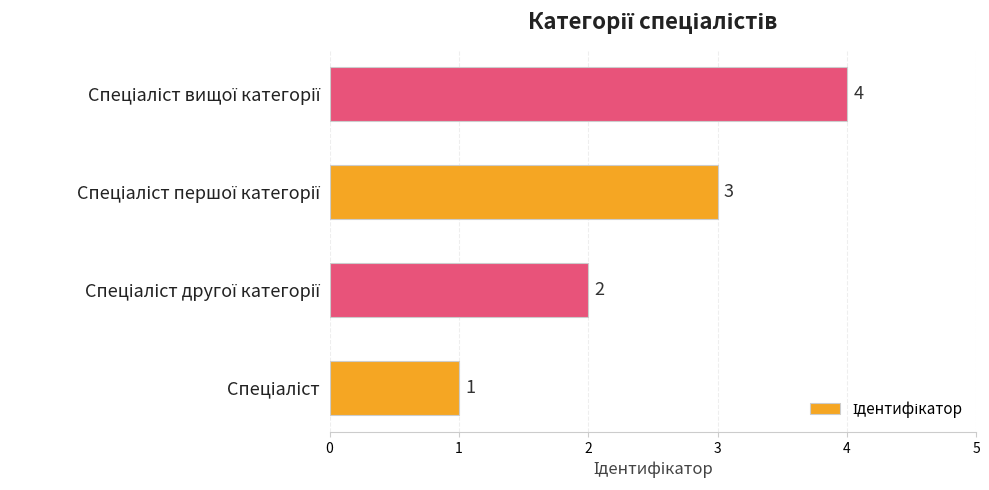

What is the difference between the second highest and minimum values?

2